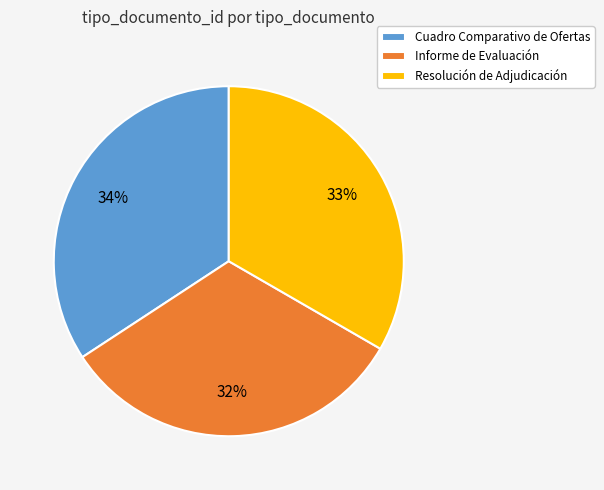

Is it true that Informe de Evaluación is 45% of the pie?

False